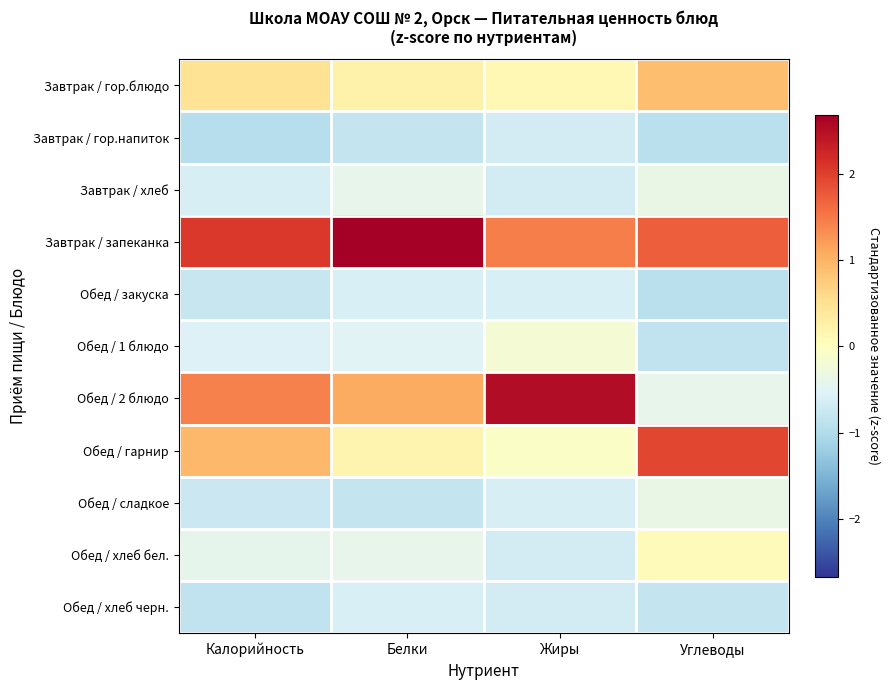

Count the number of categories in the chart.

4